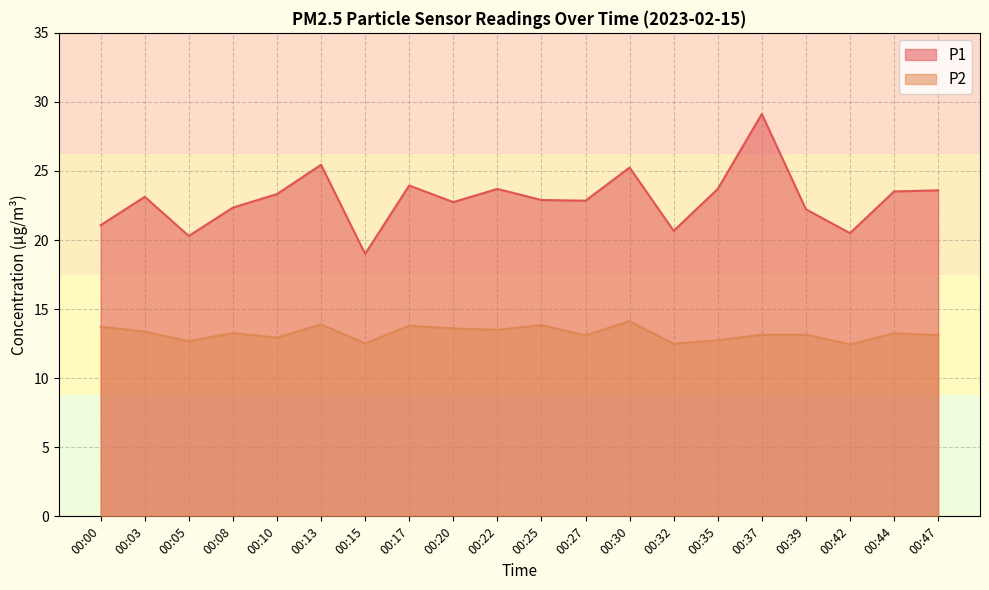

Read the P1 value at 00:35.

23.7